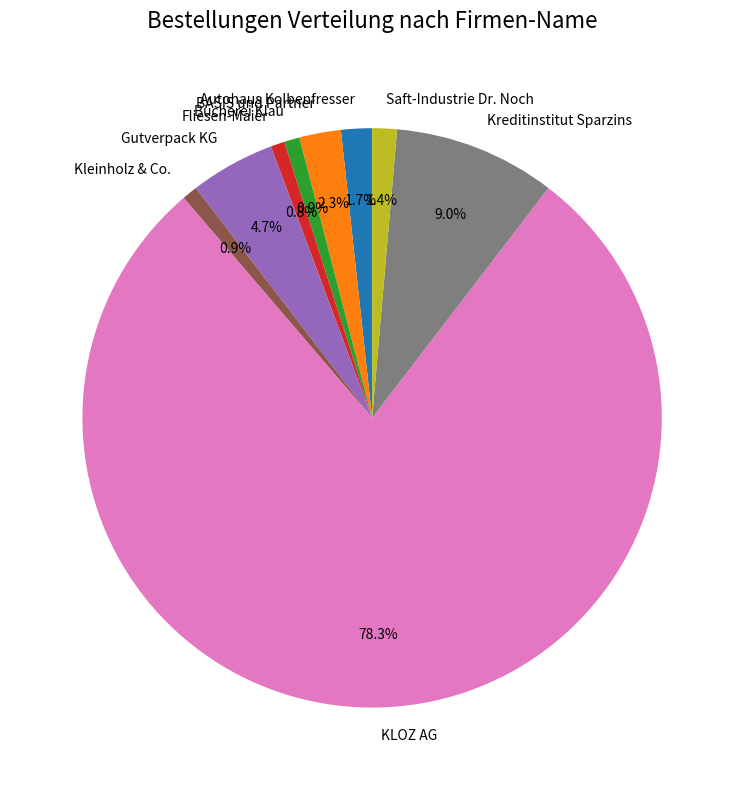

Which category has the biggest portion of the pie?

KLOZ AG